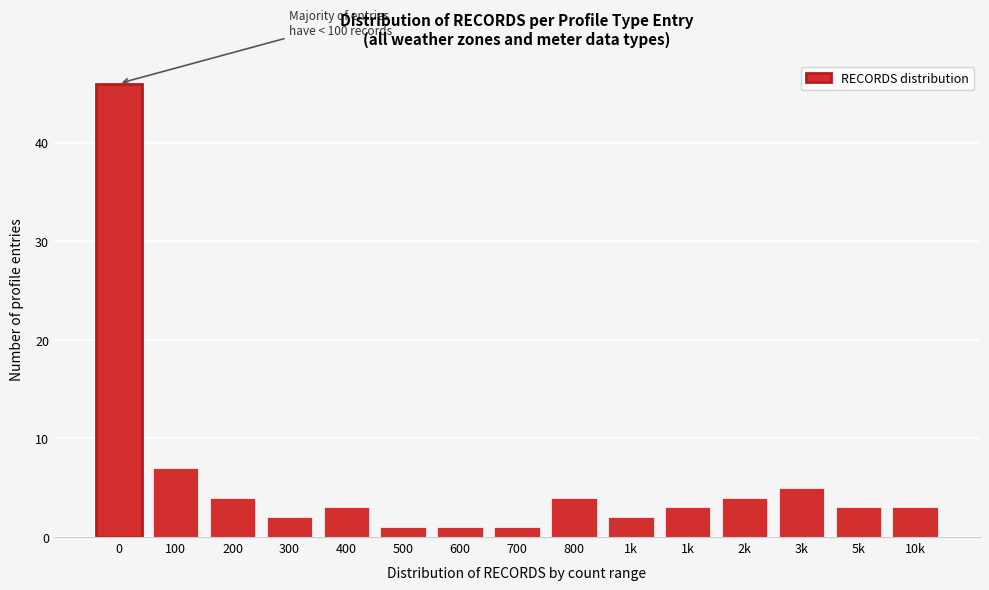

How many bars are there in total?

15